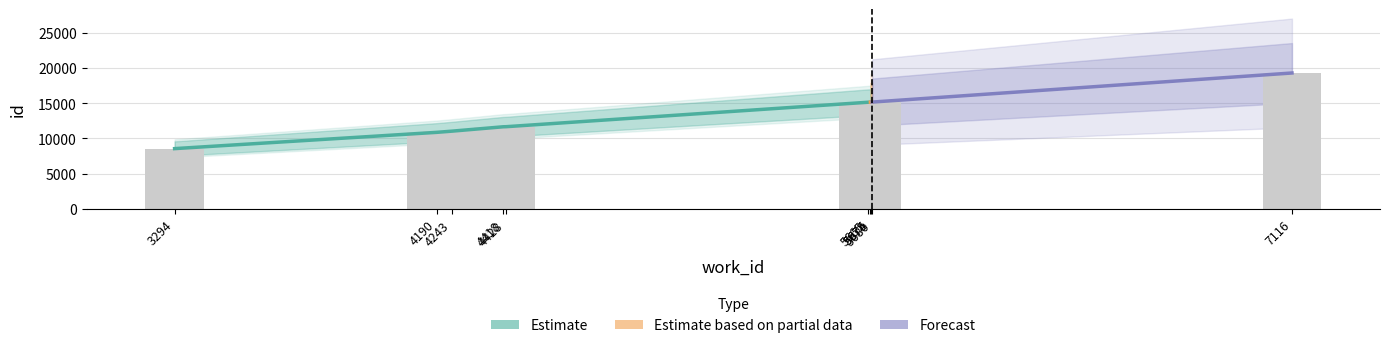

Rank the series by their maximum value, from lowest to highest.

Estimate, Estimate based on partial data, Forecast